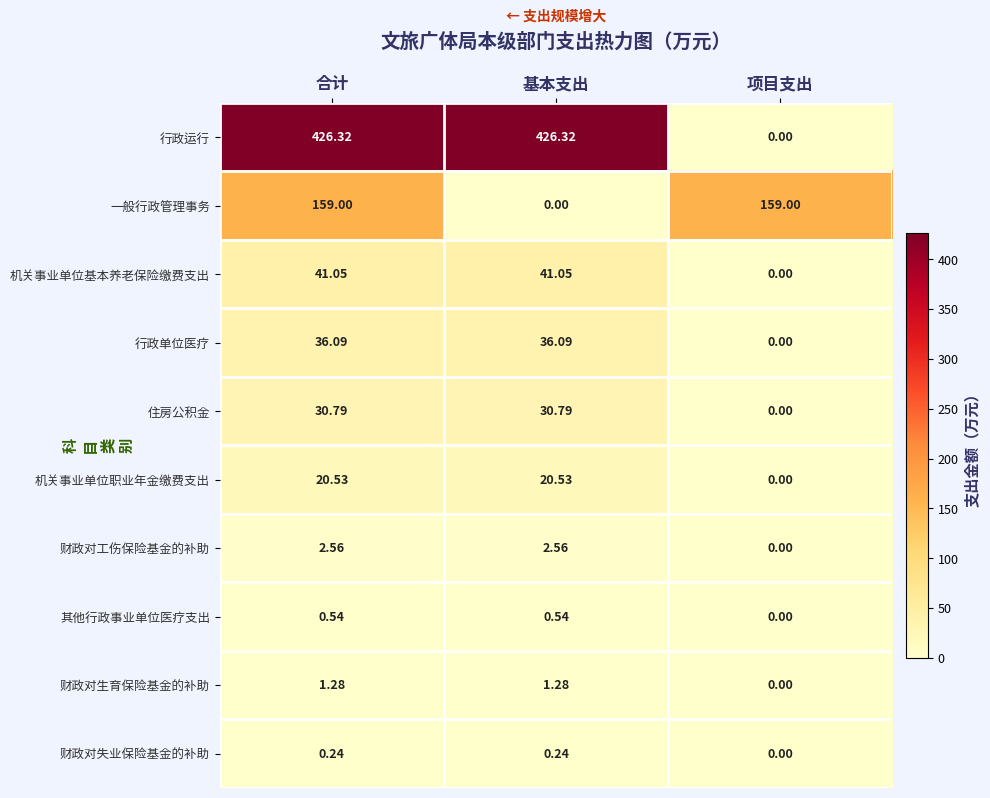

Between 合计 and 项目支出, which series saw the biggest shift?

行政运行